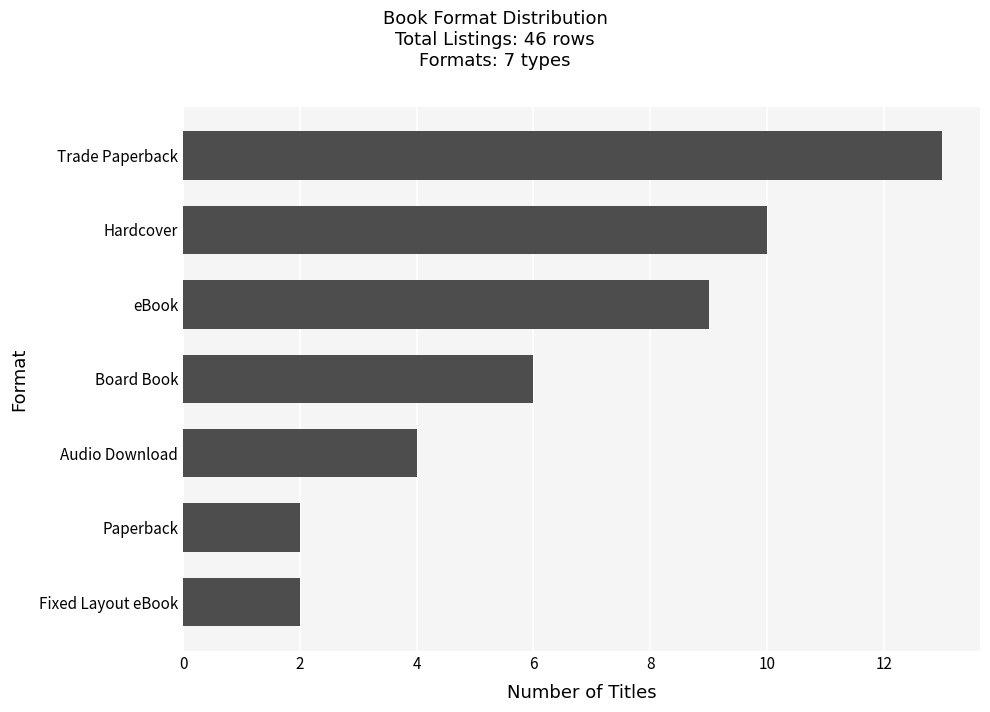

What is the change in value from Paperback to Trade Paperback?

+11